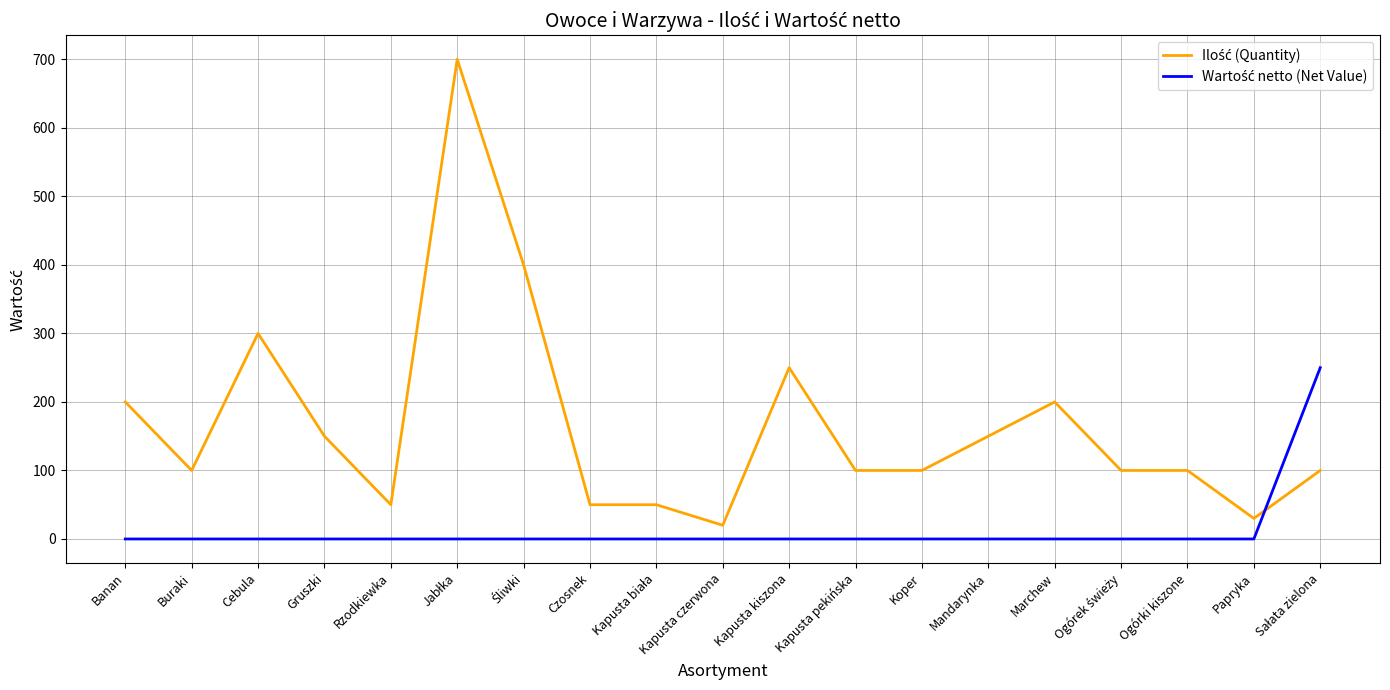

What is the total value across all series at Kapusta kiszona?

250